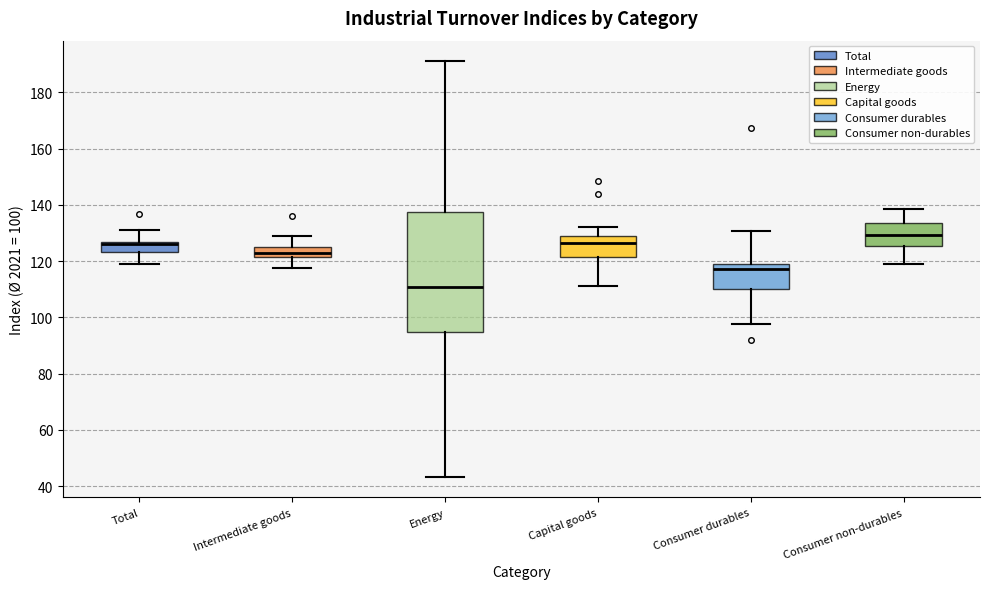

Which box has the highest median line?

Consumer non-durables